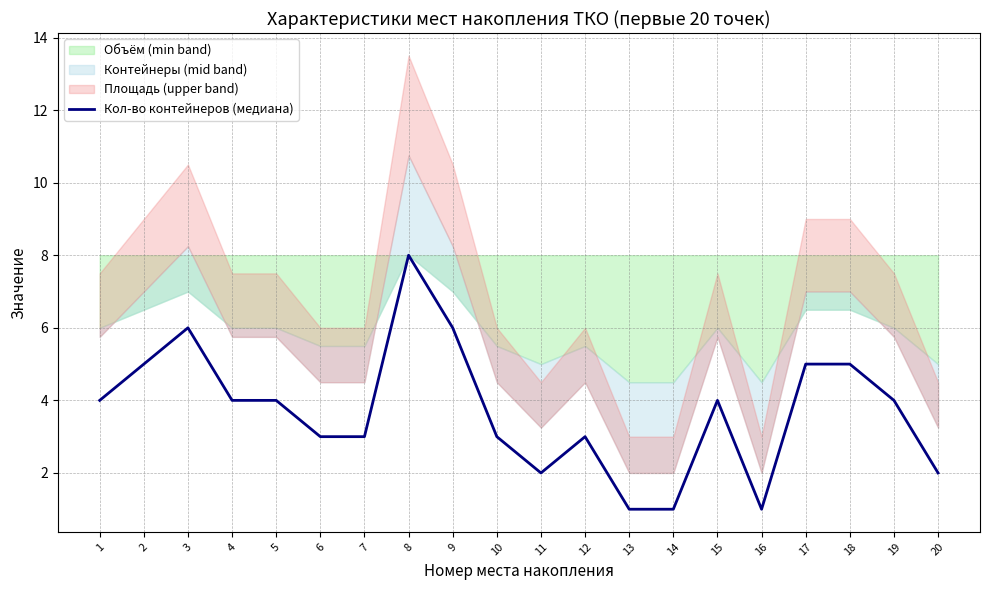

Rank the categories by value from lowest to highest.

13, 14, 16, 11, 20, 6, 7, 10, 12, 1, 4, 5, 15, 19, 2, 17, 18, 3, 9, 8